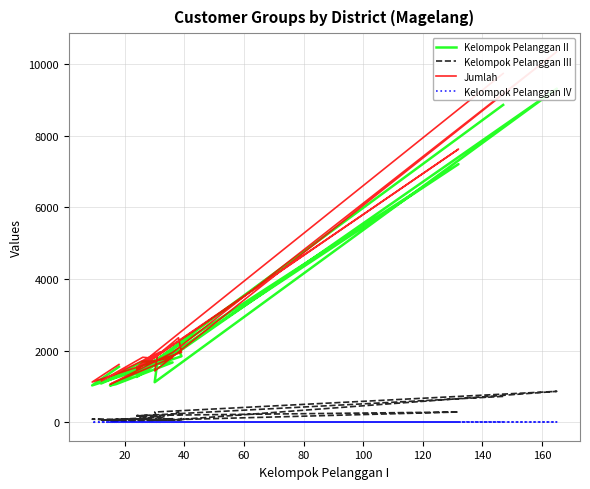

At which category does the chart reach its minimum across all series?

40